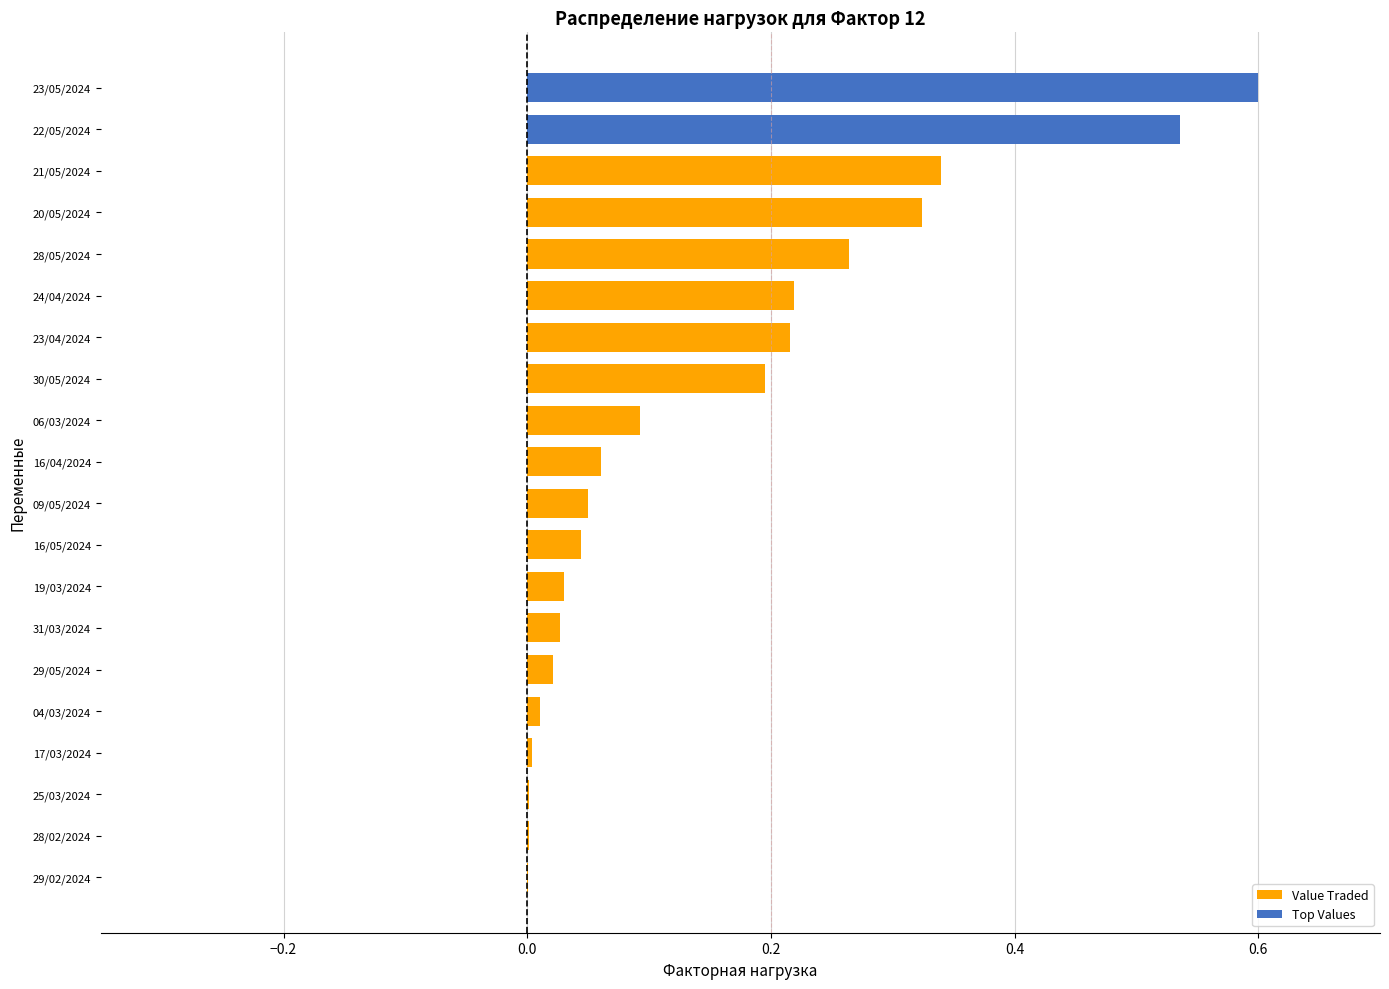

Are the bars horizontal?

Yes